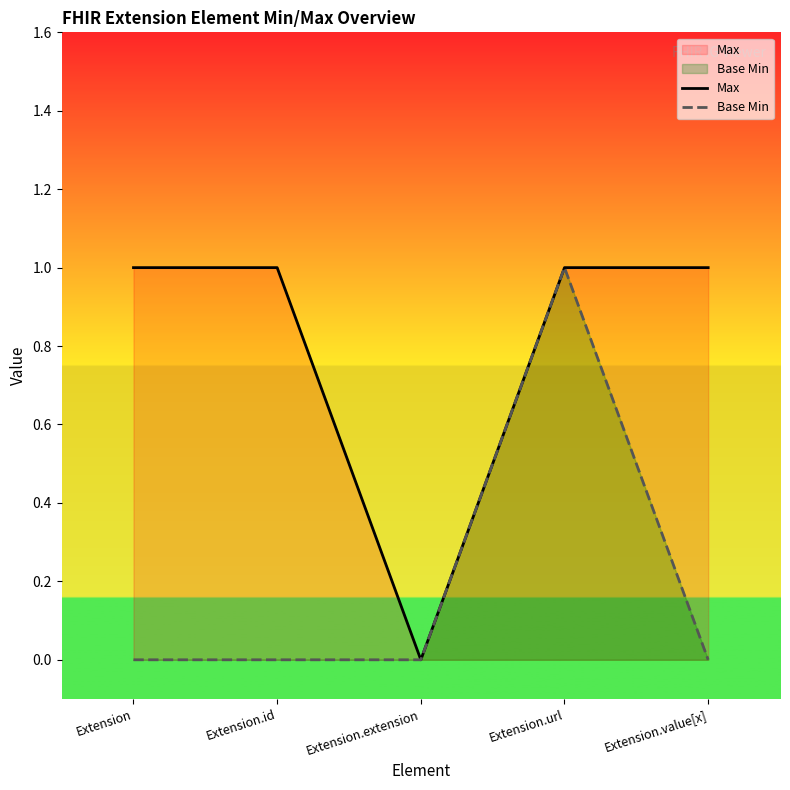

What is the value of the Max point at the 5th from the left?

1